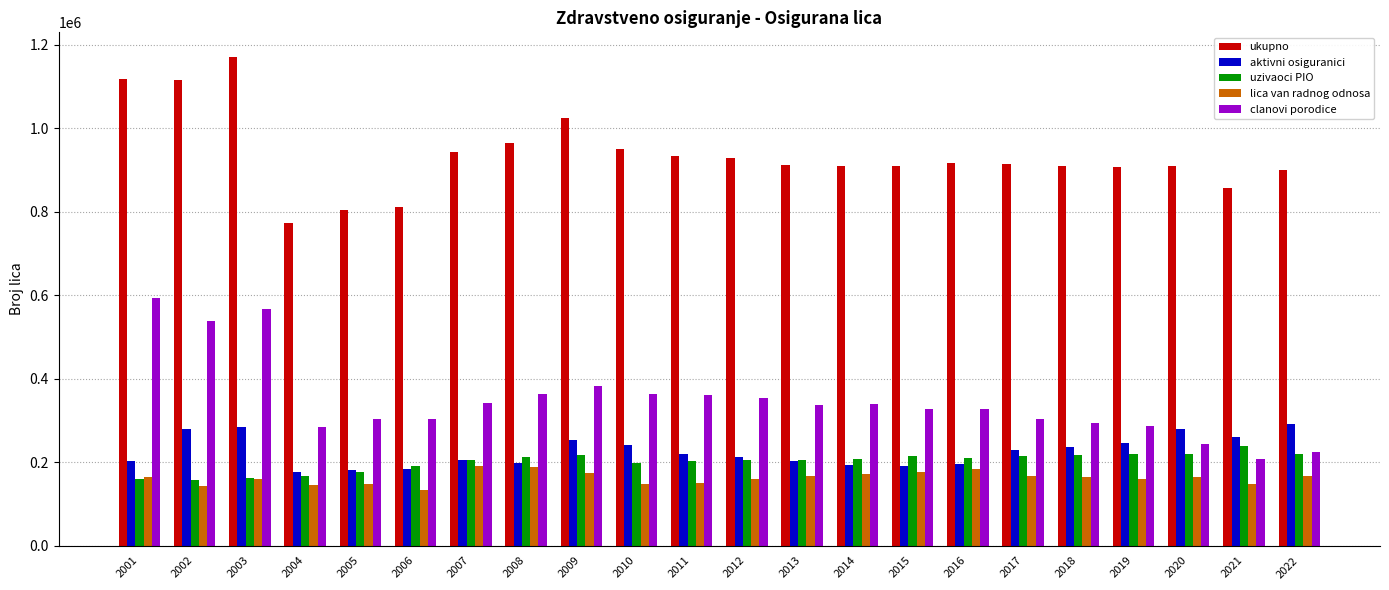

What is the spread (max minus min) of values at 2019?

749238